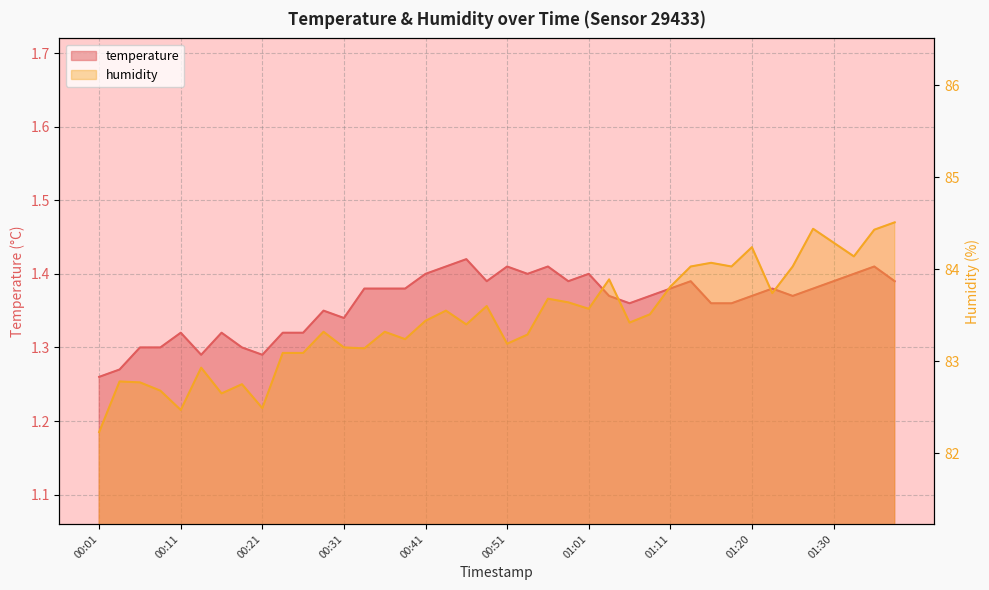

What is the sum of all temperature values?

54.4